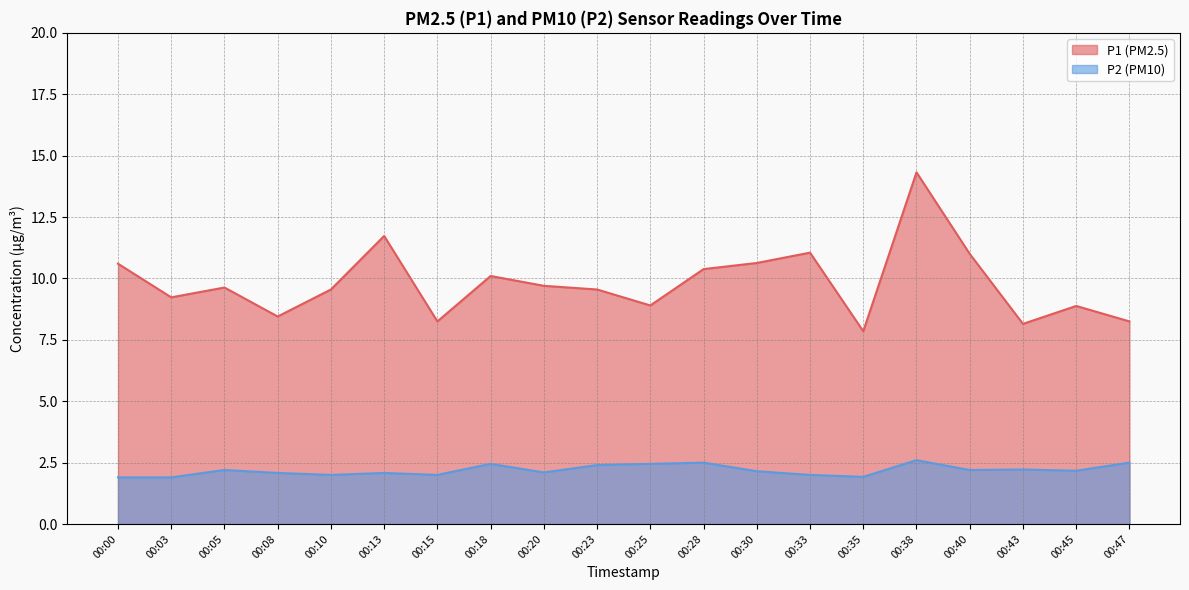

Rank the series at 00:18 from highest to lowest value.

P1, P2